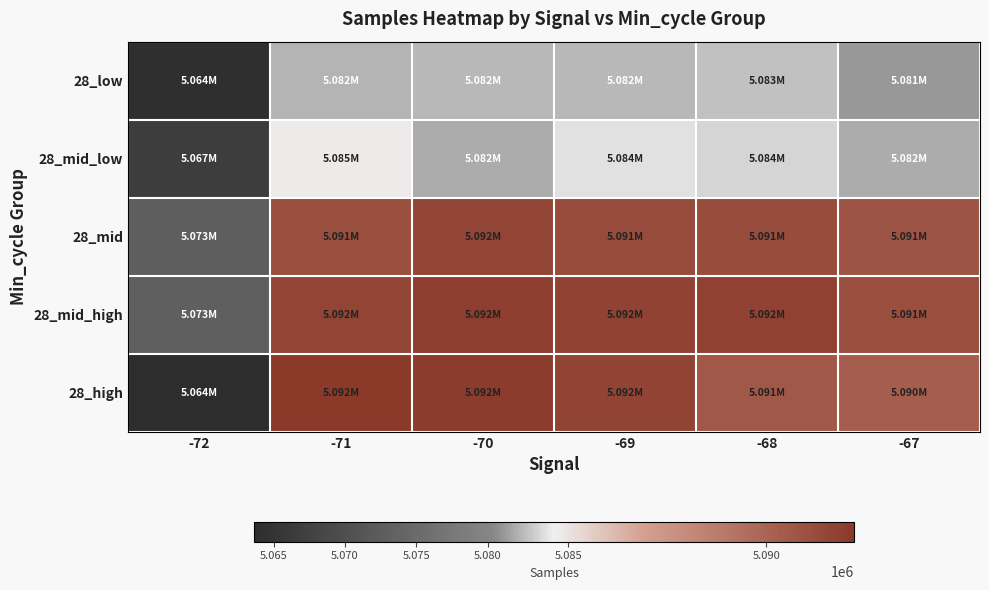

Between -69 and -68, which series saw the biggest shift?

28_high